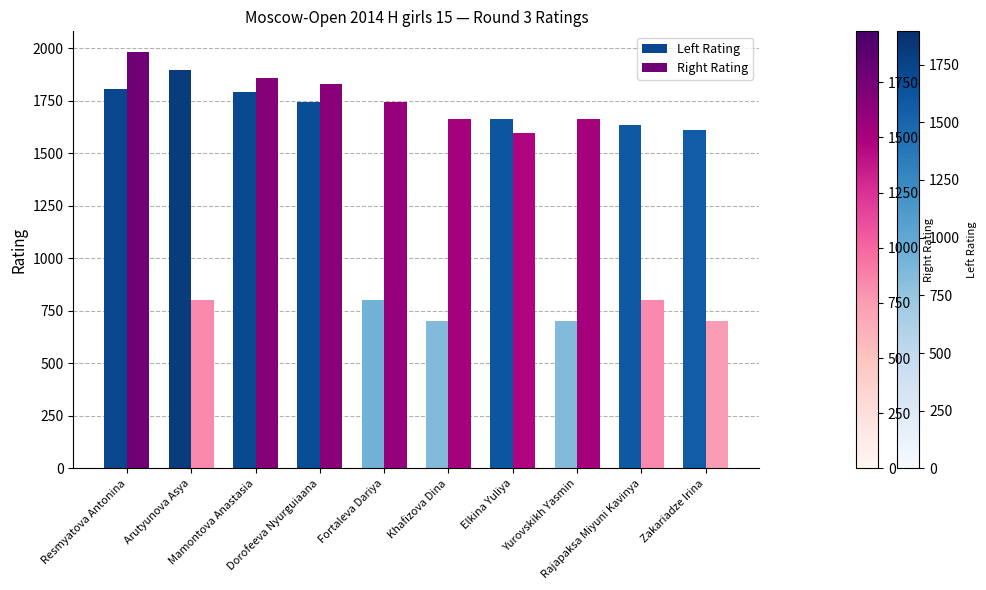

What is the difference between the maximum and minimum values in the Right Rating series?

1281